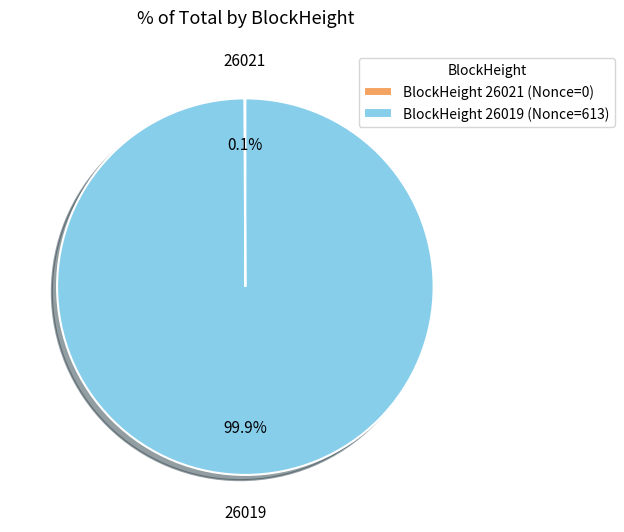

What is the majority slice?

BlockHeight 26019 (Nonce=613)